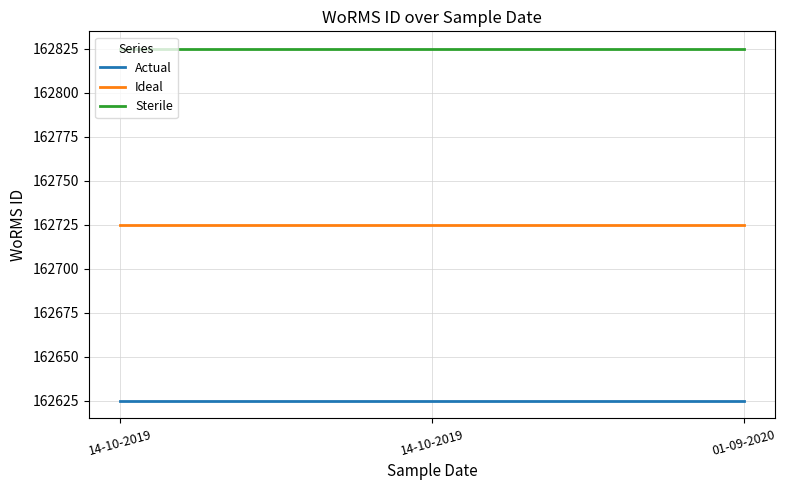

What is the sum of the Sterile values at 01-09-2020 and 14-10-2019?

325650